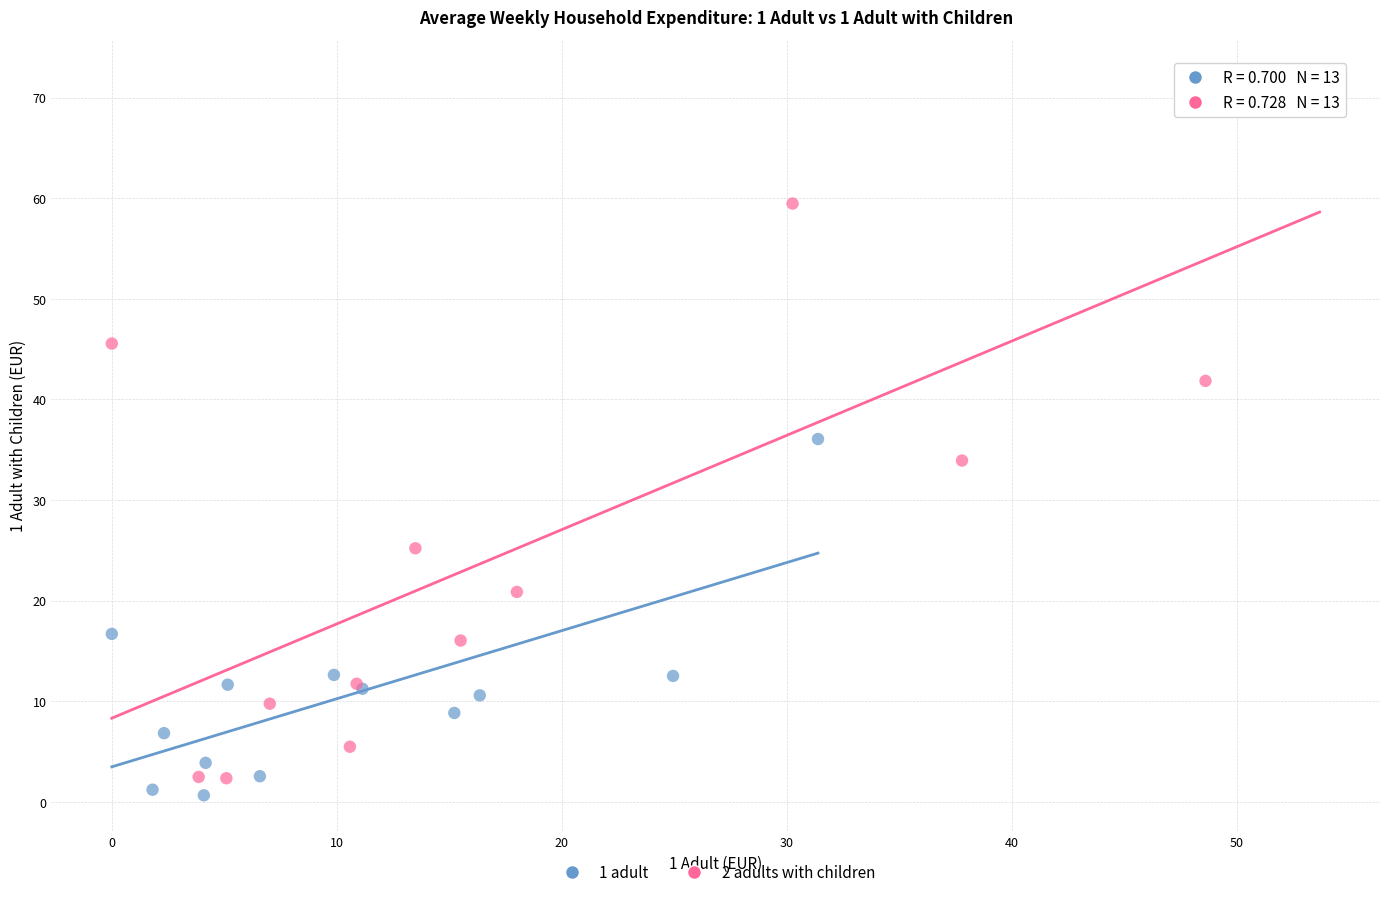

Which series contains the highest Y value?

2 adults with children